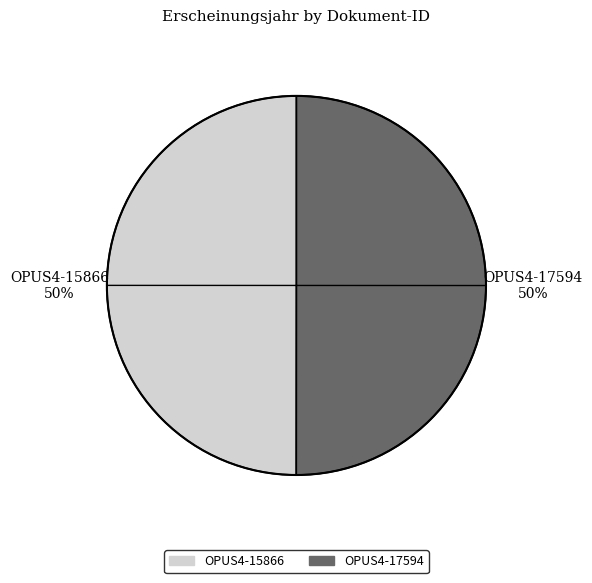

To the nearest percent, what is the combined percentage of OPUS4-15866 and OPUS4-17594?

100%